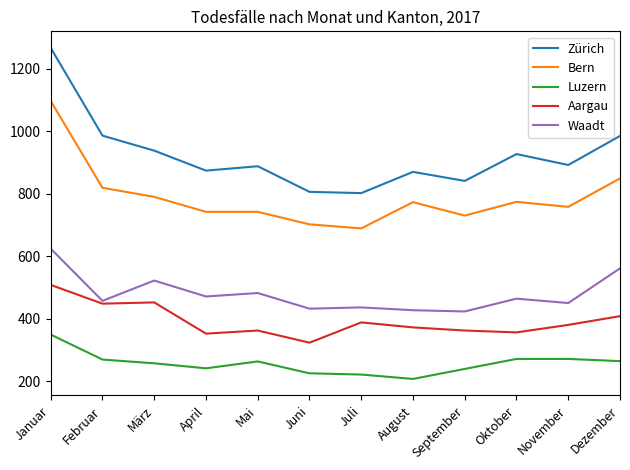

List the series in order of their peak value, lowest first.

Luzern, Aargau, Waadt, Bern, Zürich